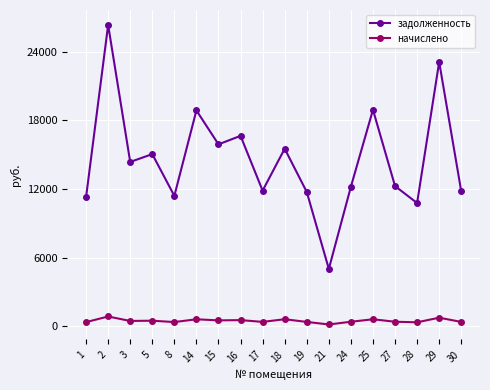

Which series has the largest total across all categories?

задолженность